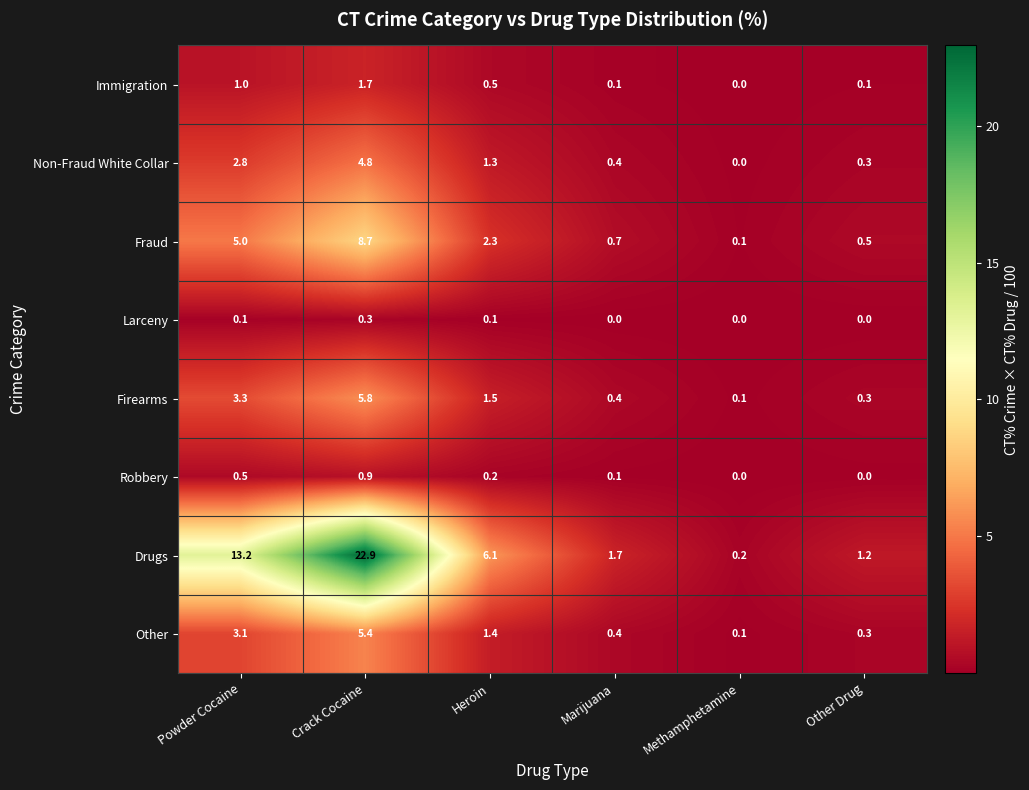

Which series changed the most between Powder Cocaine and Marijuana?

Drugs